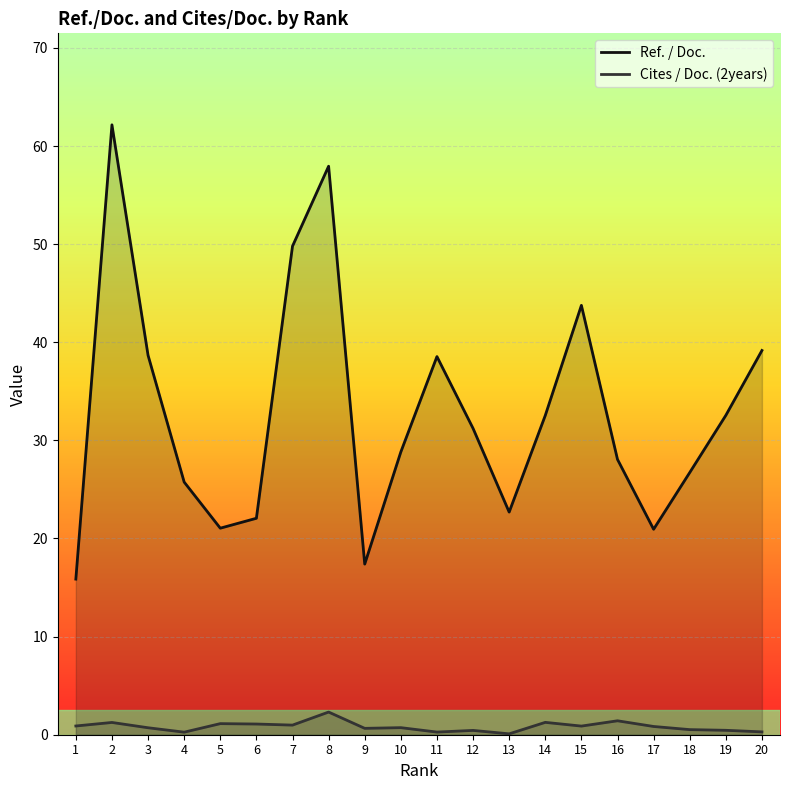

Reading right to left, what are all the values shown in this chart?

Ref. / Doc.: 20=39.2	19=32.5	18=26.7	17=20.9	16=28.1	15=43.8	14=32.5	13=22.7	12=31.2	11=38.5	10=28.8	9=17.4	8=57.9	7=49.8	6=22.1	5=21.1	4=25.8	3=38.7	2=62.2	1=15.9
Cites / Doc. (2years): 20=0.3	19=0.5	18=0.5	17=0.8	16=1.4	15=0.9	14=1.3	13=0.1	12=0.4	11=0.3	10=0.7	9=0.7	8=2.3	7=1.0	6=1.1	5=1.1	4=0.3	3=0.7	2=1.2	1=0.9